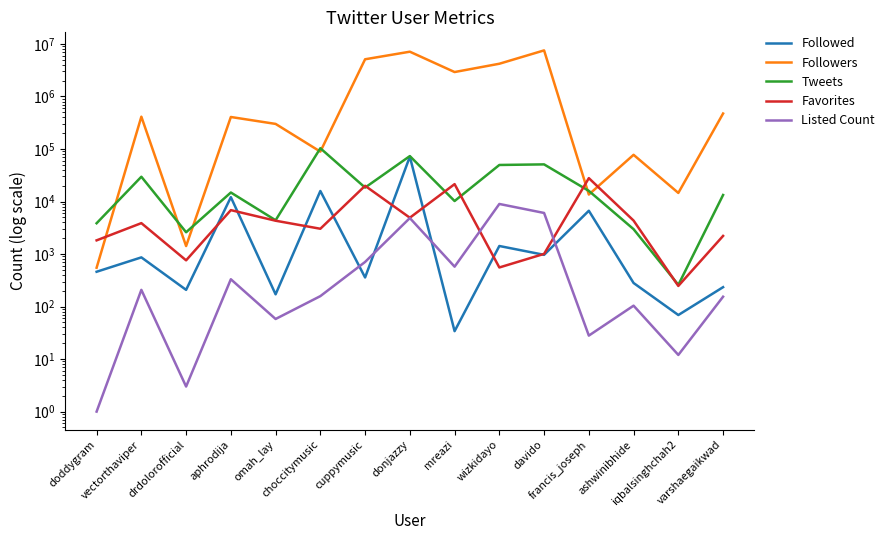

Reading left to right, extract all data points from this chart.

Followed: 460	864	208	12096	171	15860	358	71436	34	1423	966	6671	281	69	234
Followers: 549	412392	1419	406842	300425	89134	5110842	7121923	2919520	4200355	7542168	13580	77491	14574	473596
Tweets: 3859	29646	2599	14846	4401	103425	18407	73309	10219	49656	50938	15941	2975	259	13311
Favorites: 1822	3878	759	6858	4310	3030	19929	4915	21430	555	1007	27872	4335	247	2213
Listed Count: 1	208	3	331	58	158	707	4844	575	8984	6055	28	104	12	154